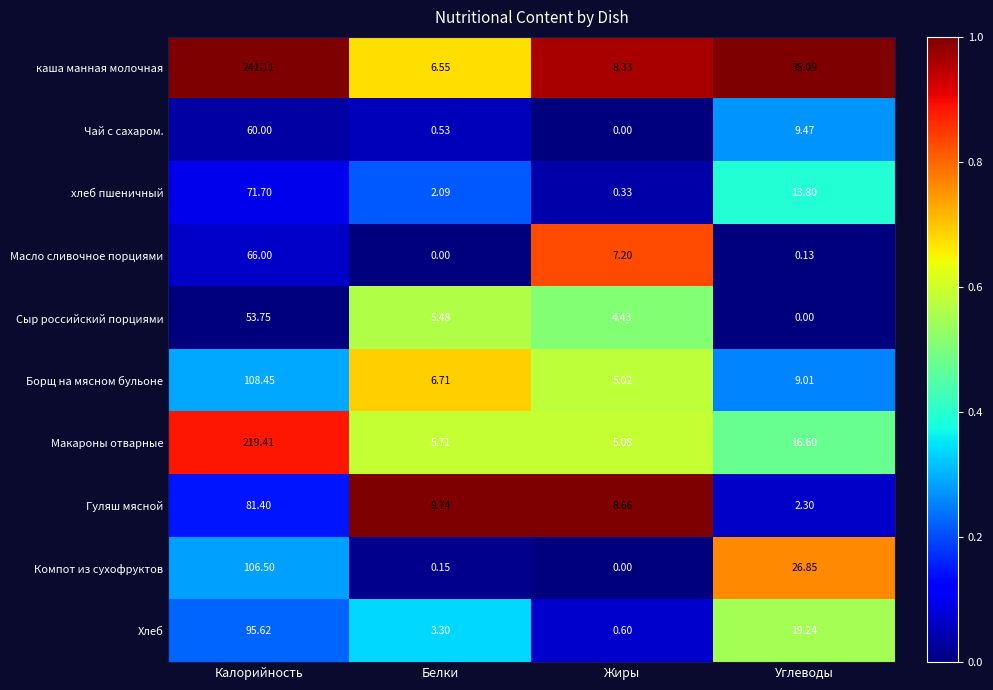

At which category does the chart reach its peak across all series?

Калорийность